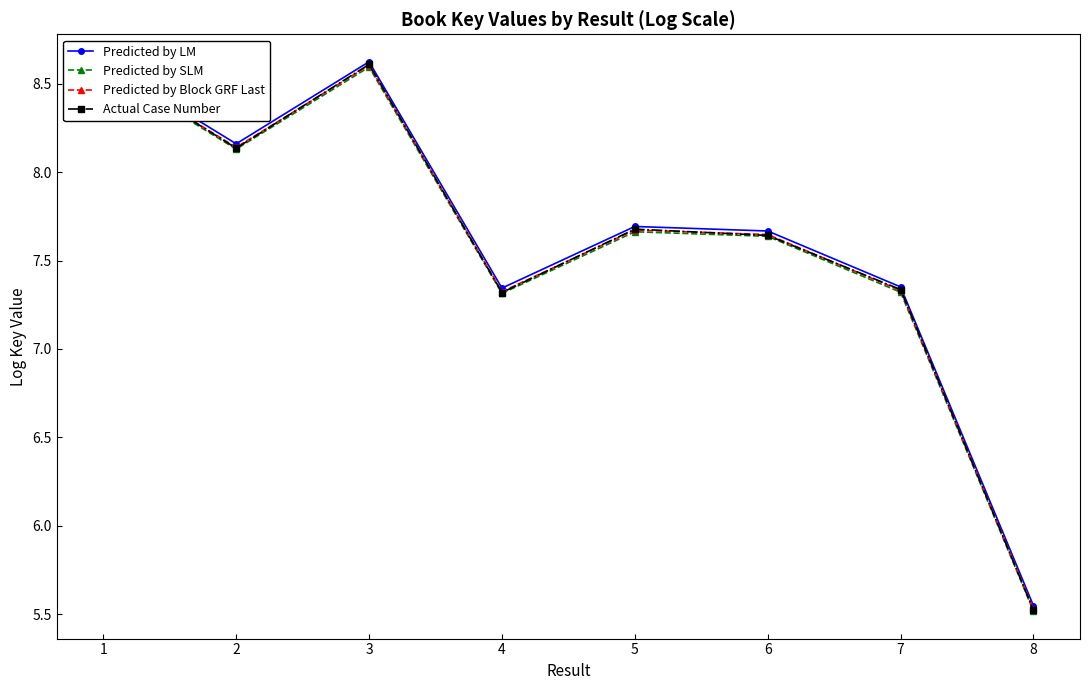

What is the value of the Actual Case Number point at the 1st from the left?

8.6